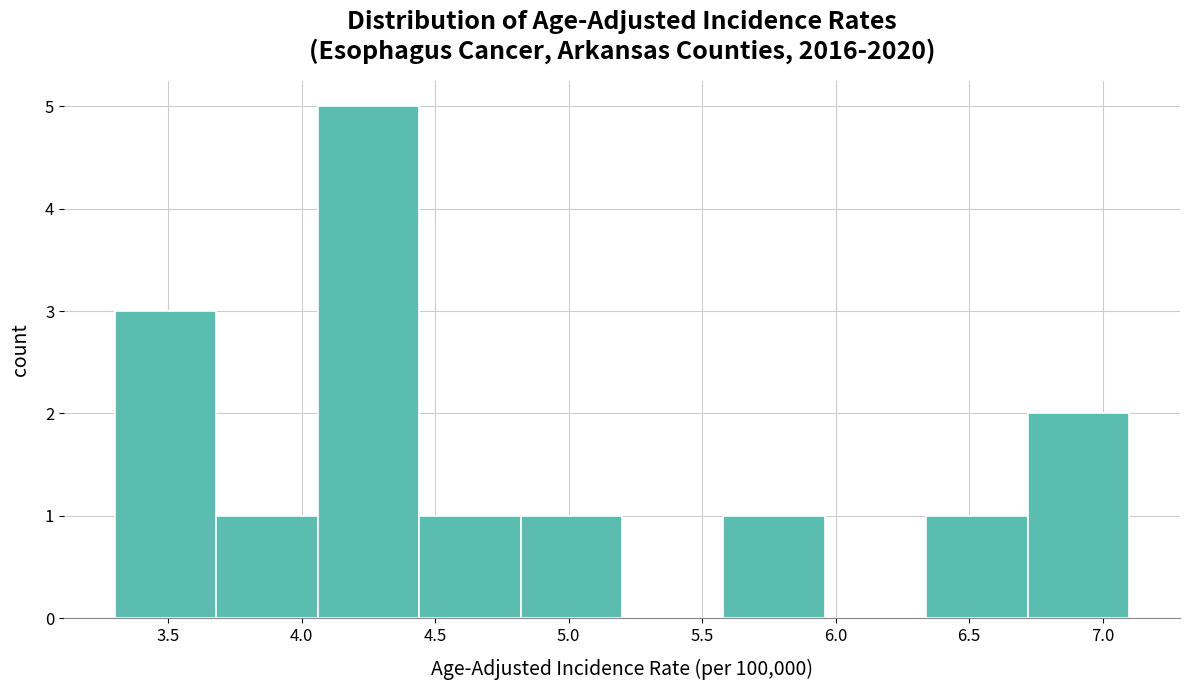

How tall is the bar that spans 3.30 to 3.68 on the x-axis? Neither the bar edges nor the heights are printed on the chart, so give them approximately, as read against the axes.

3